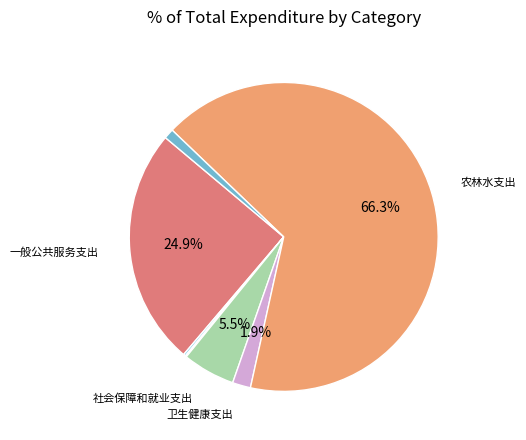

Does any single category account for the majority?

Yes